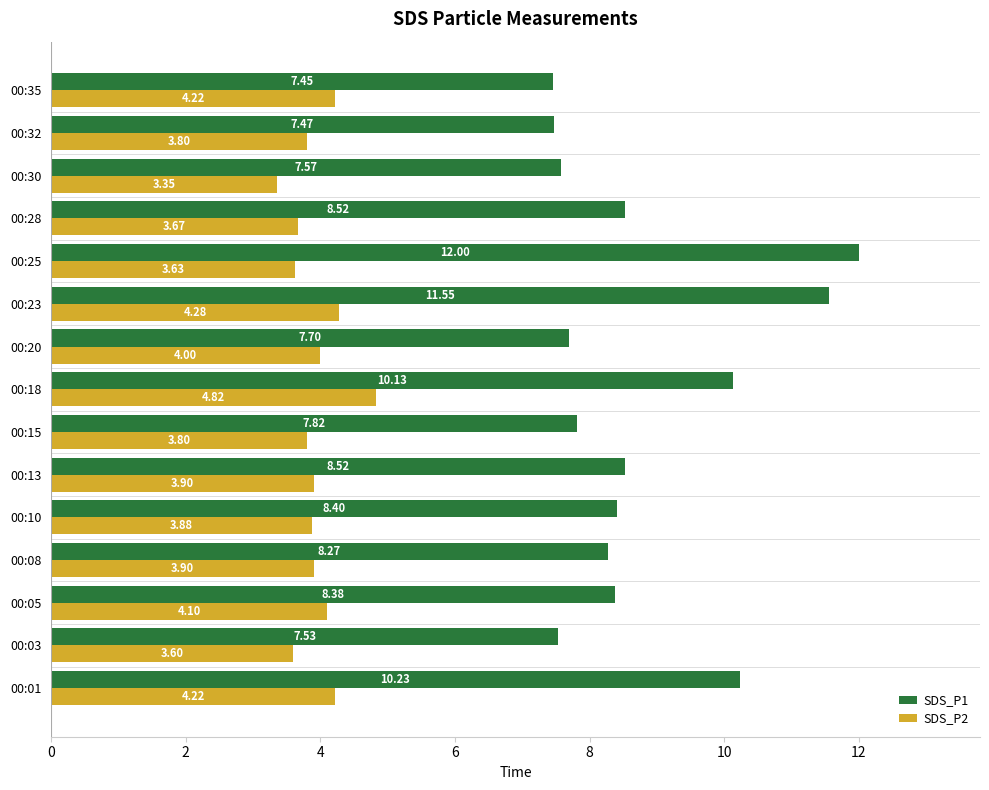

What is the sum of all SDS_P2 values?

59.2